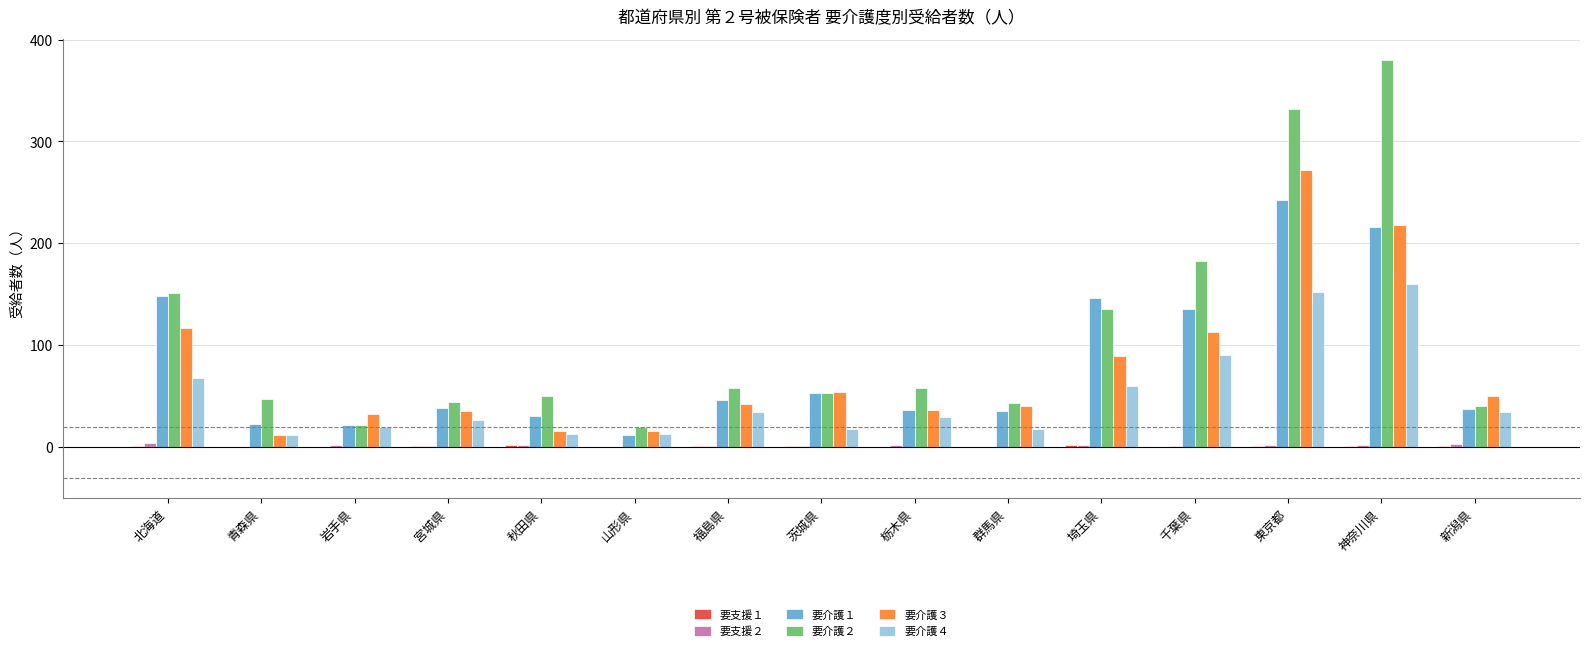

What is the spread (max minus min) of values at 山形県?

20